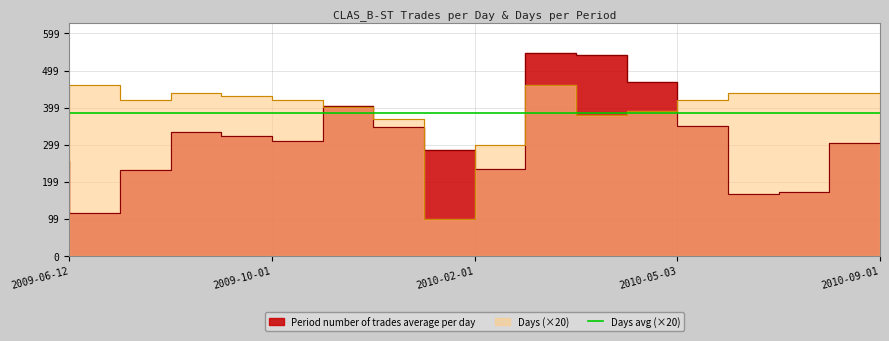

Reading left to right, list all the values displayed in this chart.

Period number of trades average per day: 2009-06-12=256.4	2009-07-01=115.8	2009-08-03=231.2	2009-09-01=334.9	2009-10-01=323.2	2009-11-02=310.0	2009-12-01=403.4	2010-01-04=347.2	2010-02-01=286.0	2010-02-08=233.0	2010-03-01=545.1	2010-04-01=541.2	2010-05-03=467.9	2010-06-01=349.6	2010-07-01=167.4	2010-08-02=173.3	2010-09-01=304.5
Days: 2009-06-12=240.0	2009-07-01=460.0	2009-08-03=420.0	2009-09-01=440.0	2009-10-01=430.0	2009-11-02=420.0	2009-12-01=400.0	2010-01-04=370.0	2010-02-01=100.0	2010-02-08=300.0	2010-03-01=460.0	2010-04-01=380.0	2010-05-03=390.0	2010-06-01=420.0	2010-07-01=440.0	2010-08-02=440.0	2010-09-01=440.0